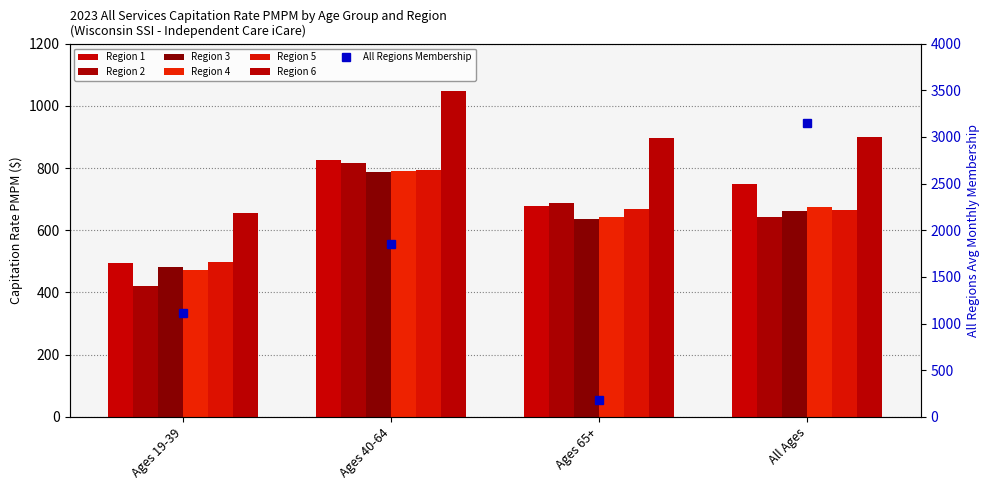

Between Ages 19-39 and Ages 40-64, which is larger?

Ages 40-64